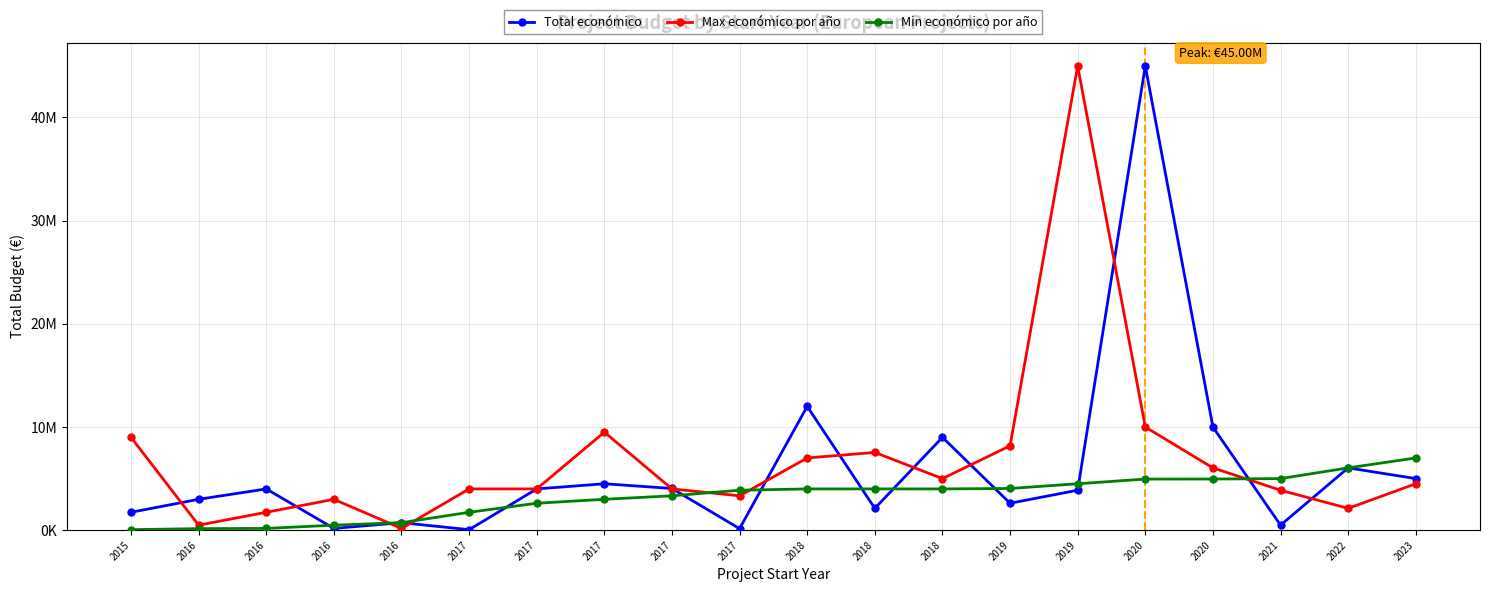

What are all the series names shown in the legend?

Total económico, Max económico por año, Min económico por año